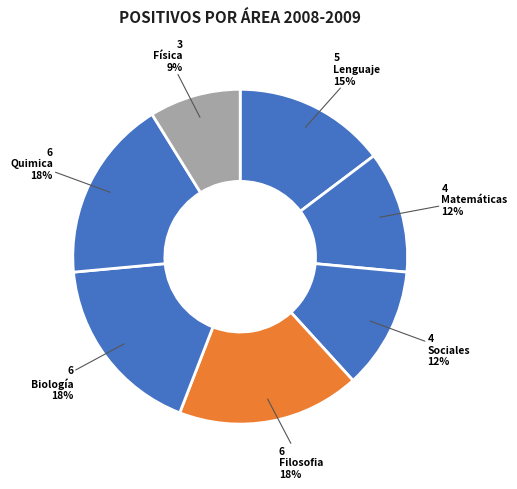

To the nearest percent, what percentage of the pie is Lenguaje?

15%